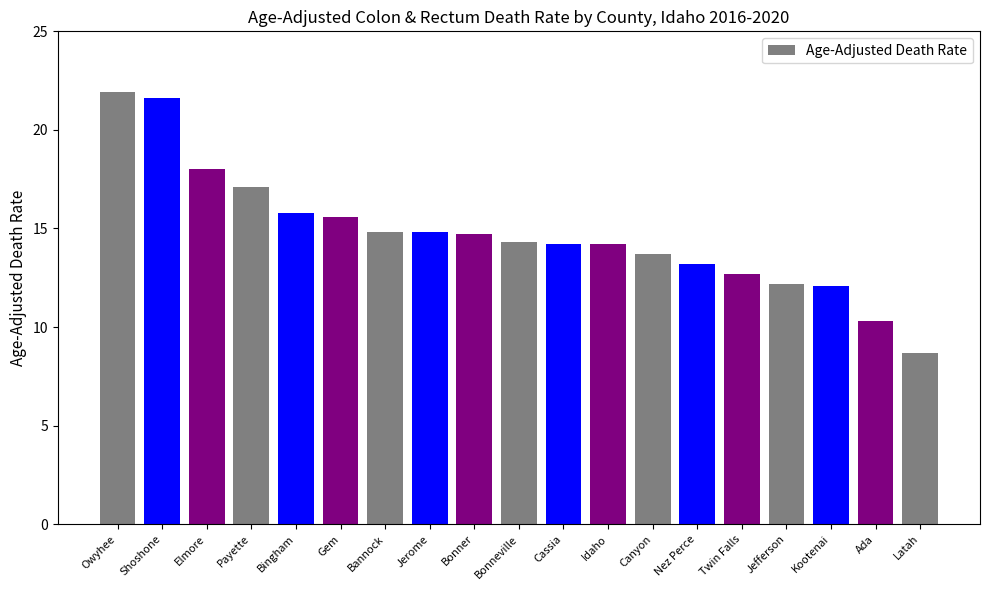

What is the average value?

14.7